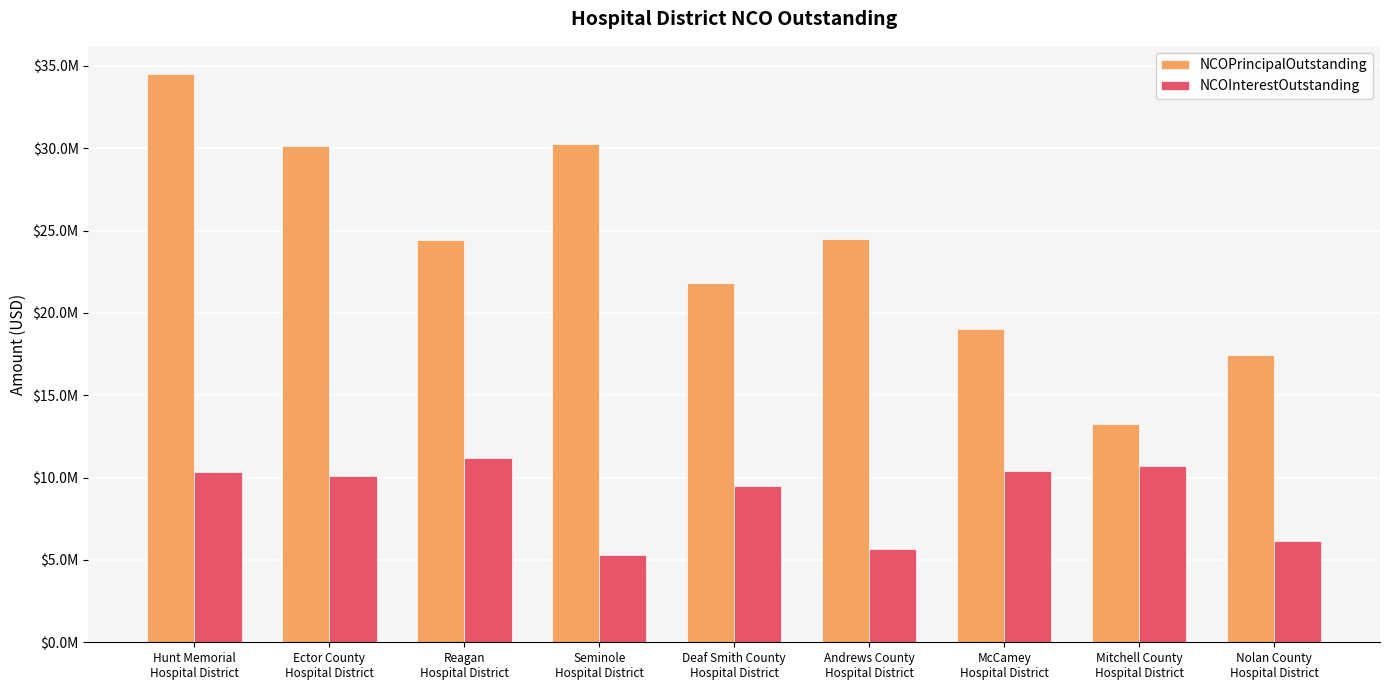

What is the sum of the NCOPrincipalOutstanding values at Nolan County
Hospital District and McCamey
Hospital District?

36475000.0